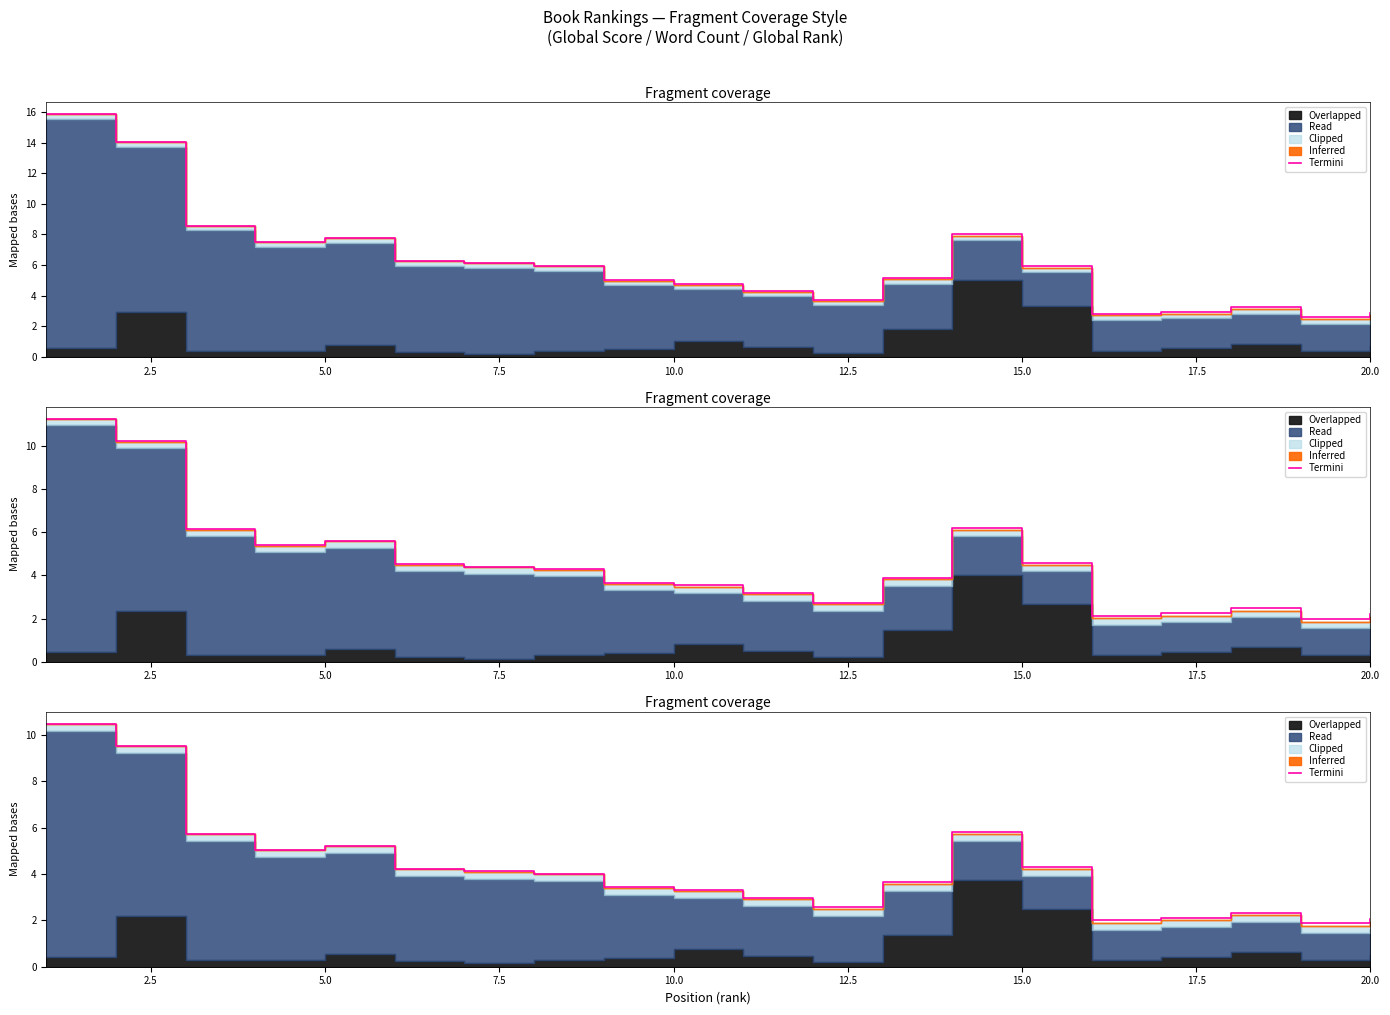

How many points are higher than both their immediate neighbors (excluding endpoints)?

3